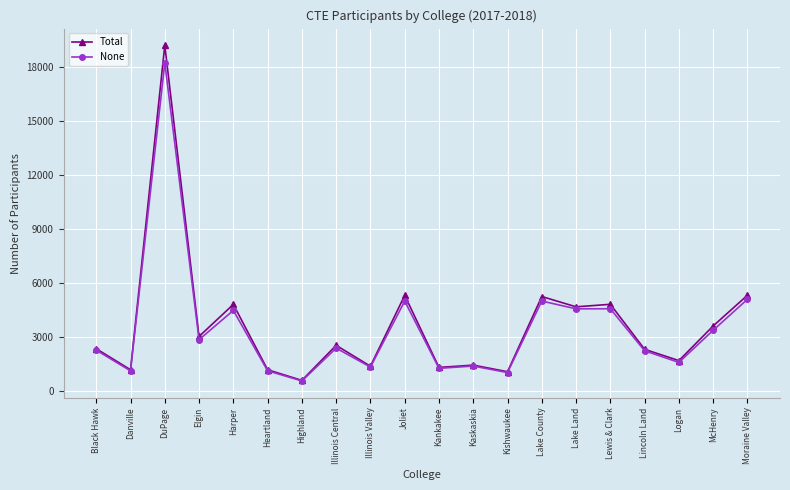

What value does the None series have at Lewis & Clark?

4553